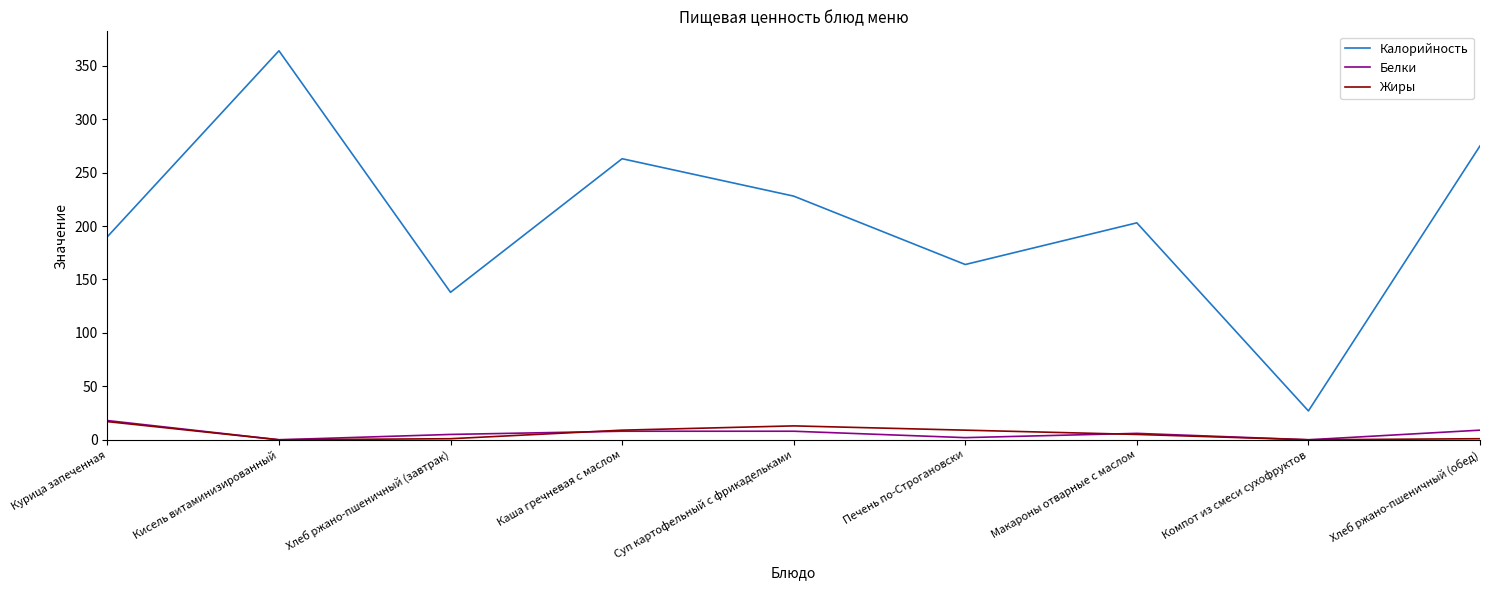

What are all the series names shown in the legend?

Калорийность, Белки, Жиры